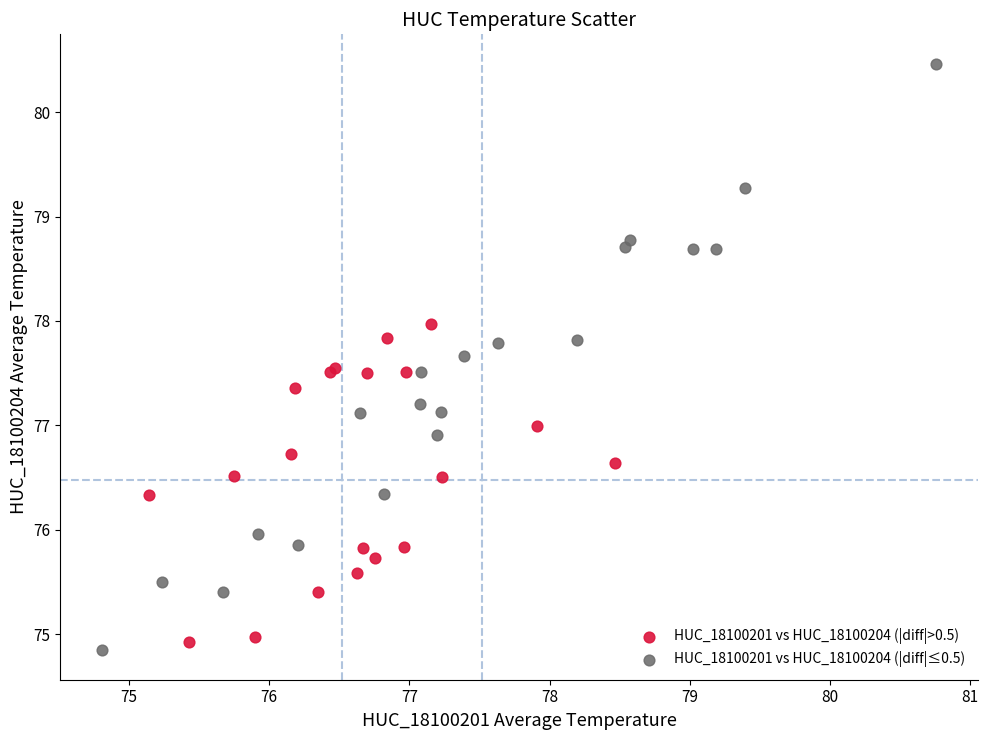

Which series has the largest Y range (max minus min)?

HUC_18100201 vs HUC_18100204 (|diff|≤0.5)